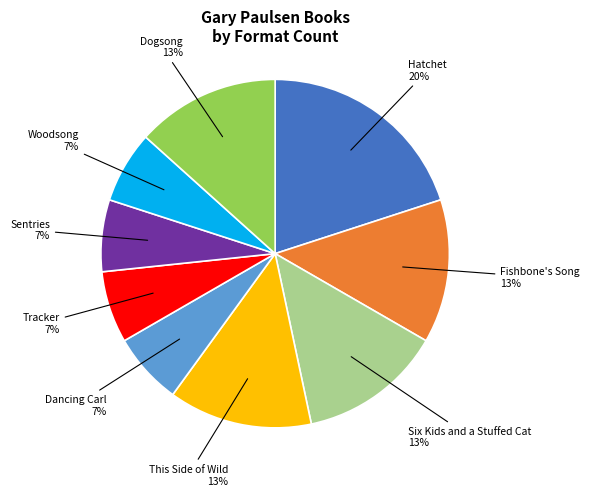

To the nearest percent, what is the difference between the largest and smallest slice percentages?

13%